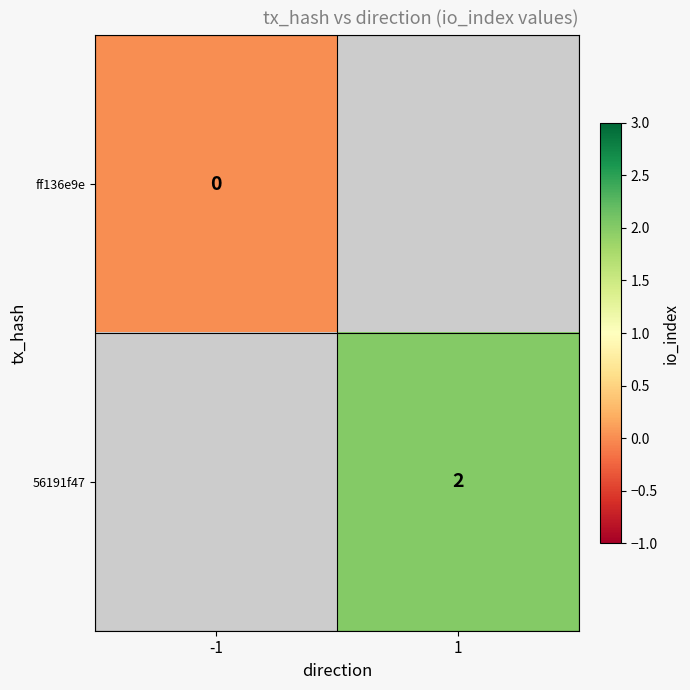

Is it true that 56191f47 equals 3 at 1?

False